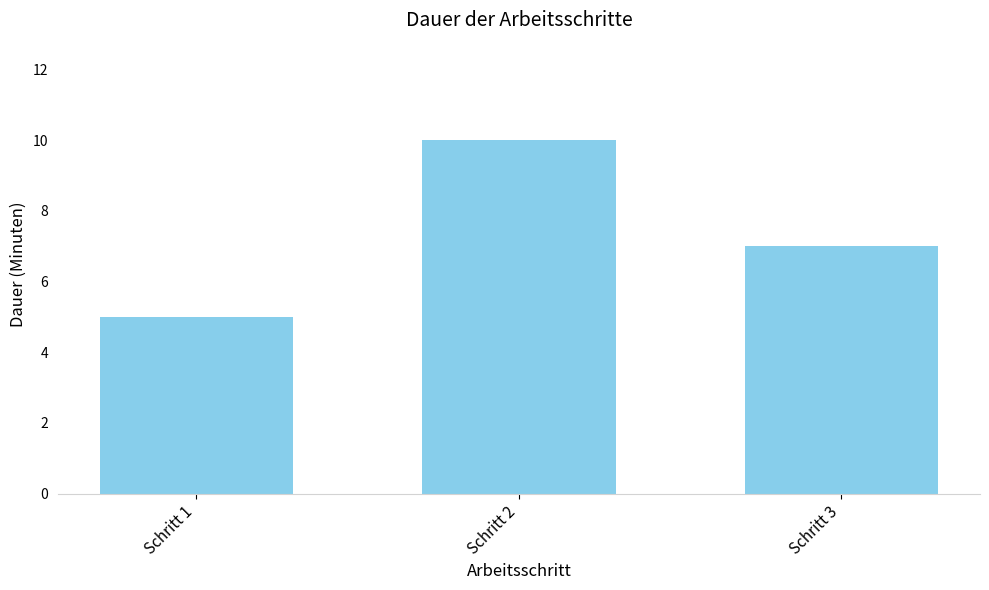

Which category has the lowest value across all series?

Schritt 1